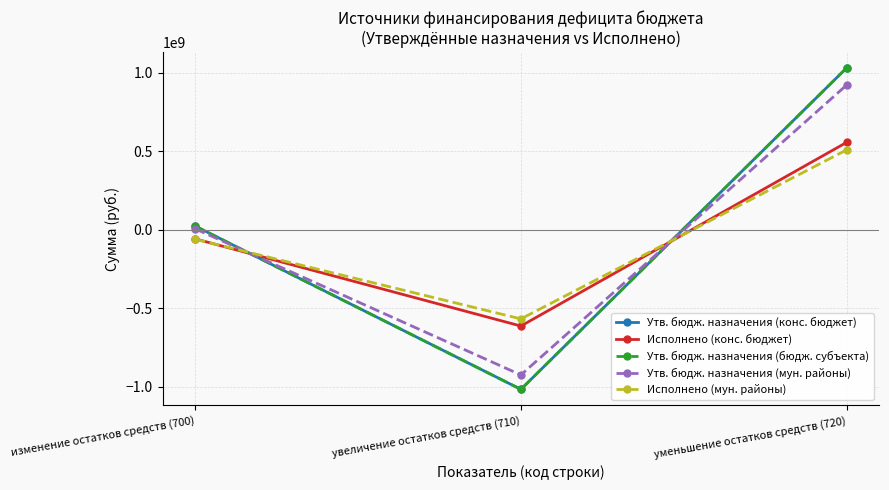

What is the spread (max minus min) of values at увеличение остатков средств (710)?

448642175.0